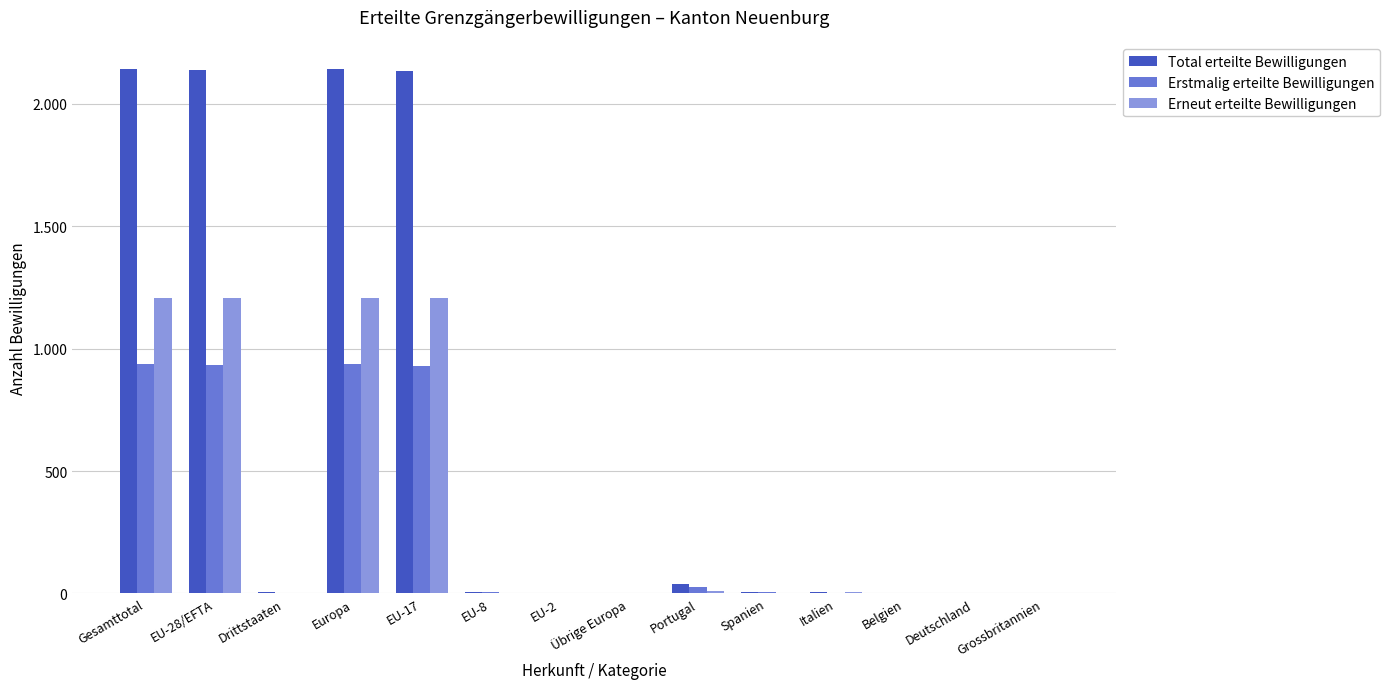

Is the value of Erstmalig erteilte Bewilligungen at EU-2 greater than the value of Erneut erteilte Bewilligungen at Übrige Europa?

No